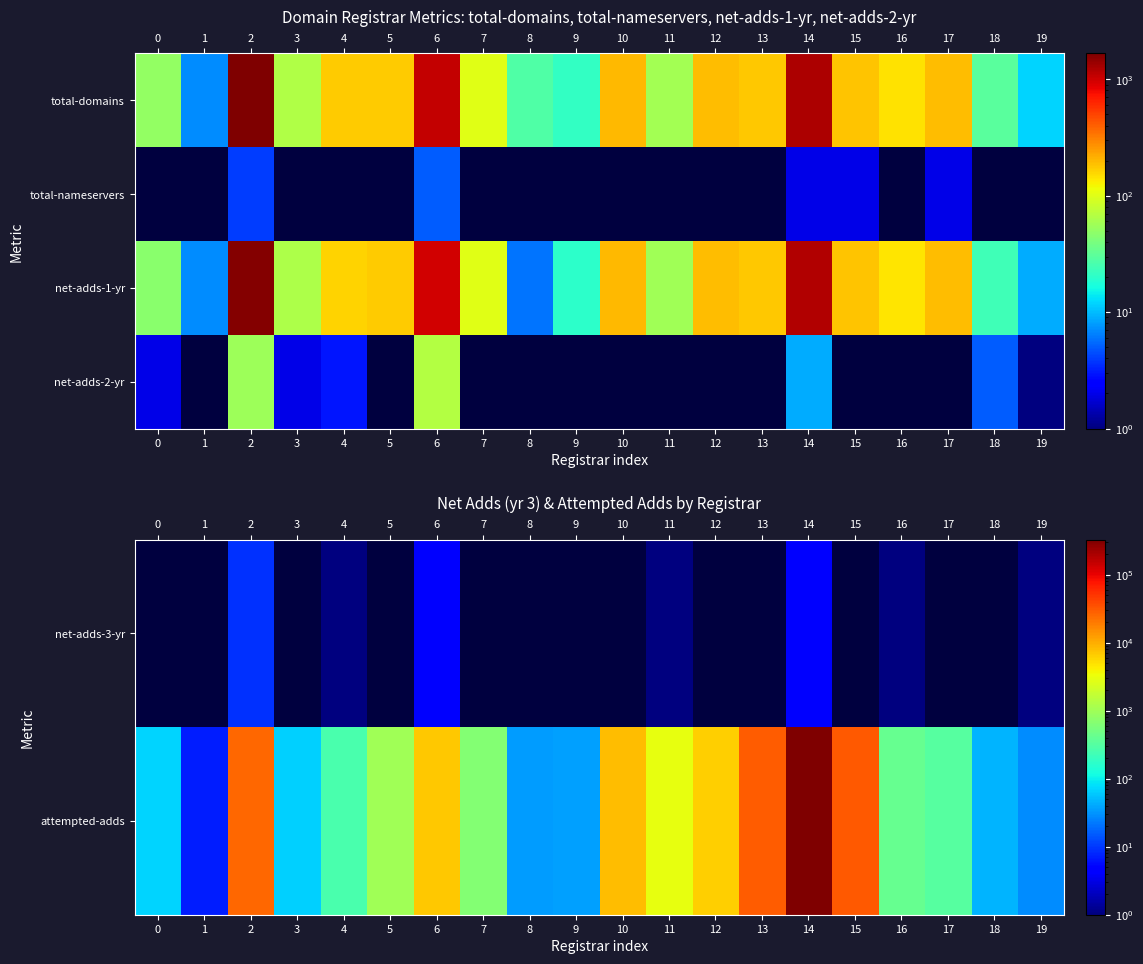

What is the total value across all series at 6?

7994